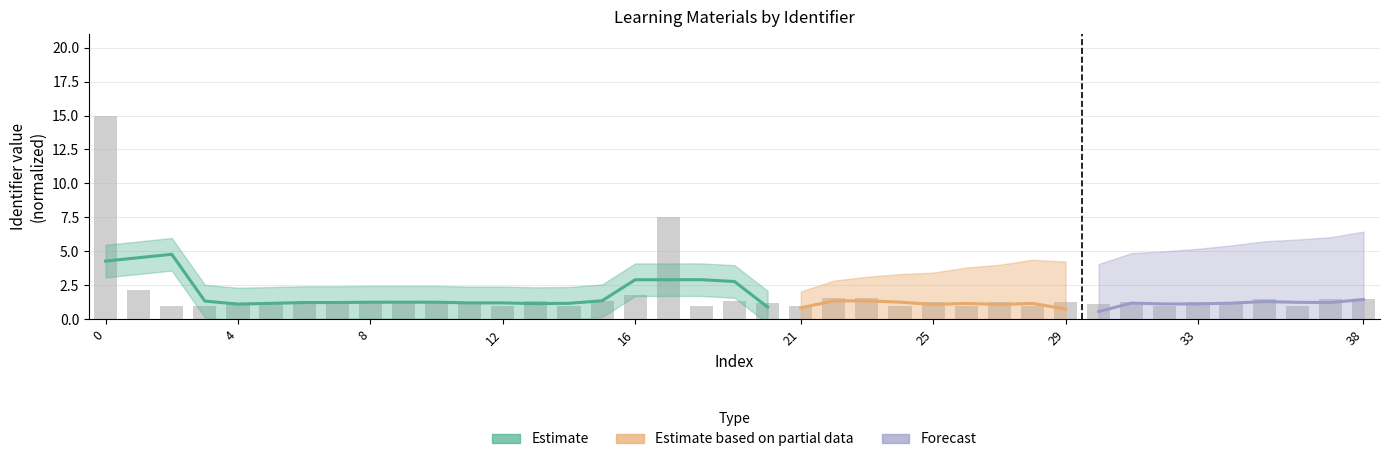

What is the average value?

1.8